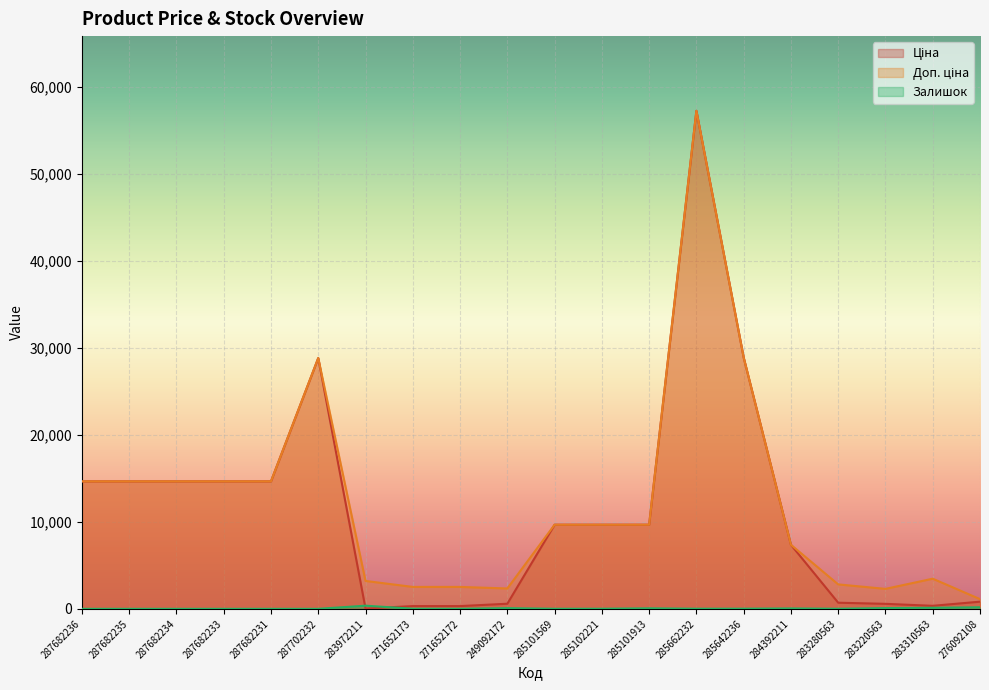

At which label does Залишок reach its peak?

283972211